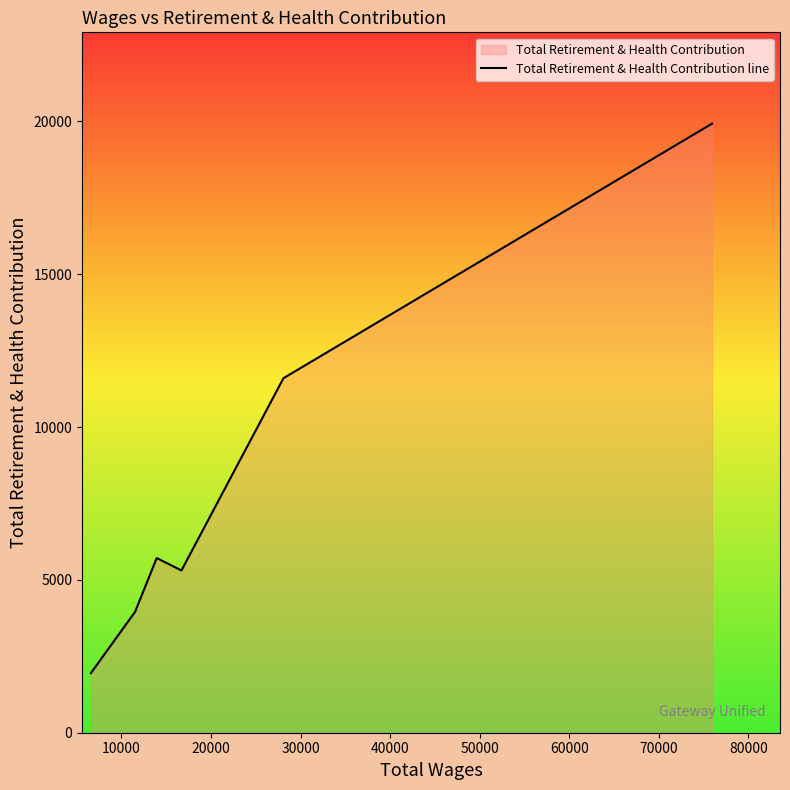

Count the number of values greater than 5714.

2